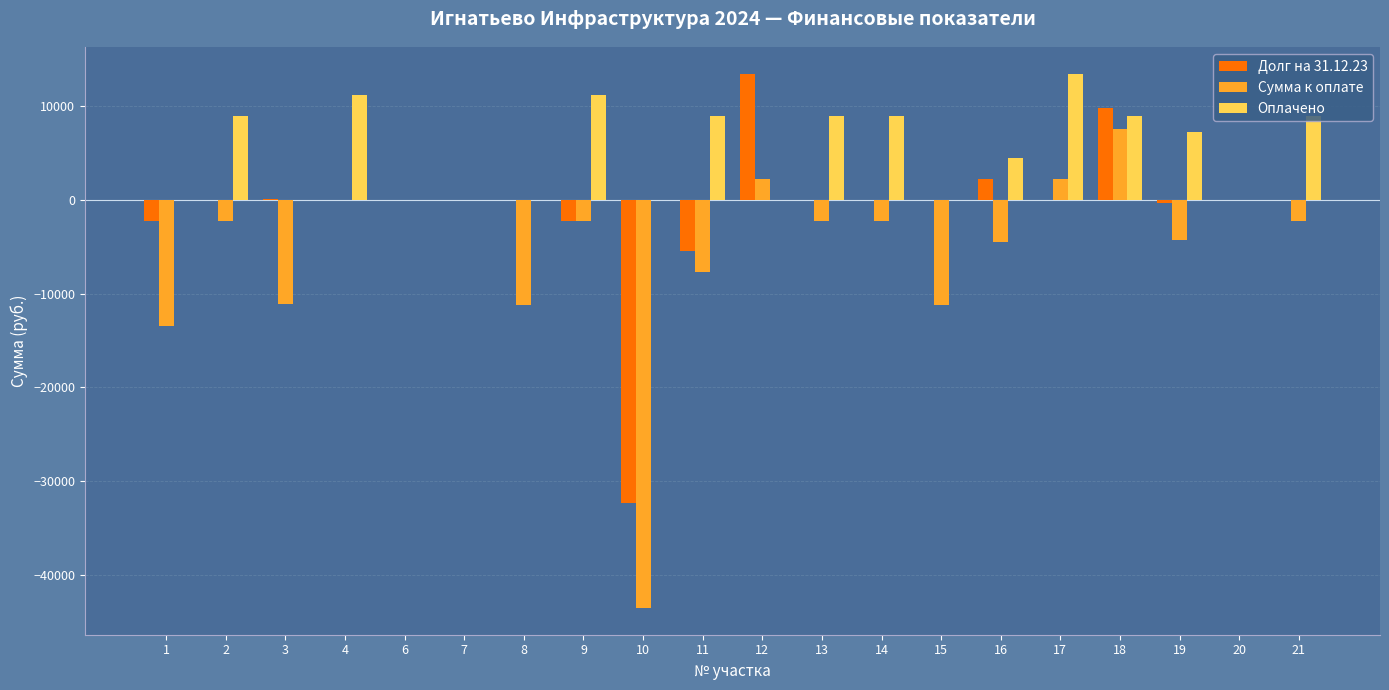

At which category is the sum across all series the highest?

18